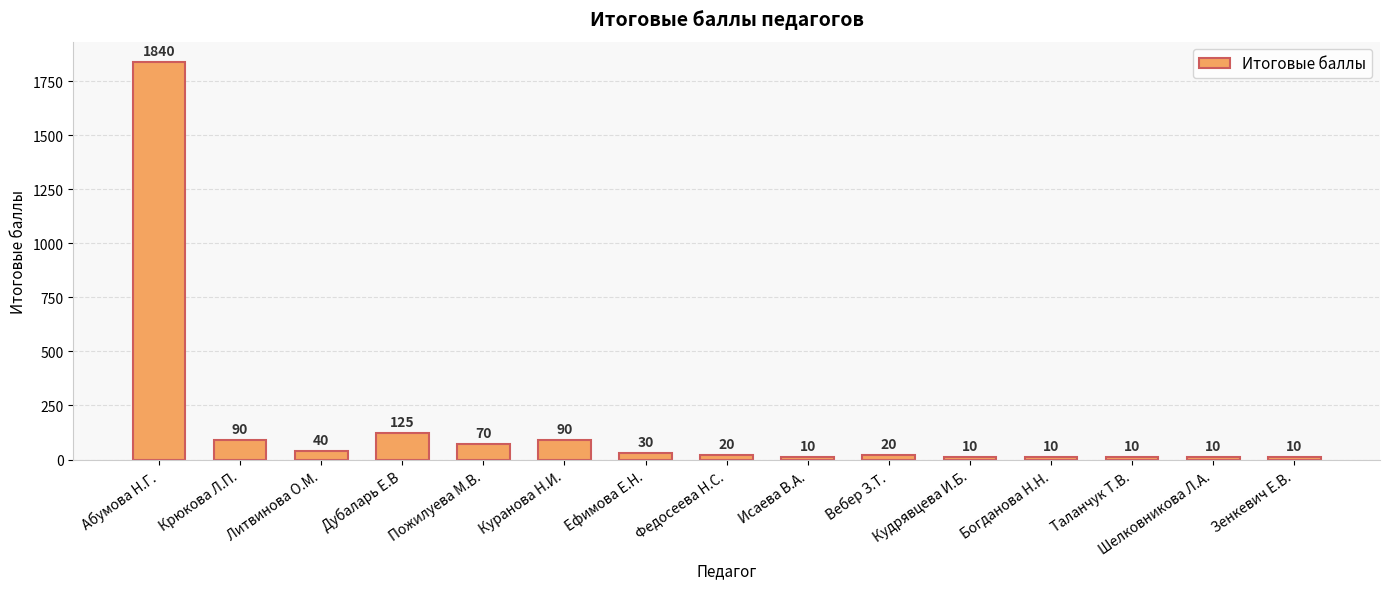

What is the value of the 14th bar from the left?

10